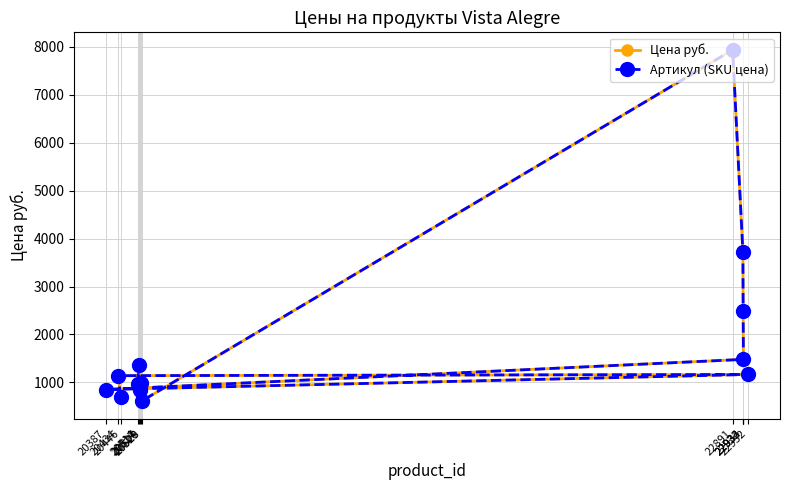

What is the difference between the second highest and minimum values in the Артикул (SKU цена) series?

3106